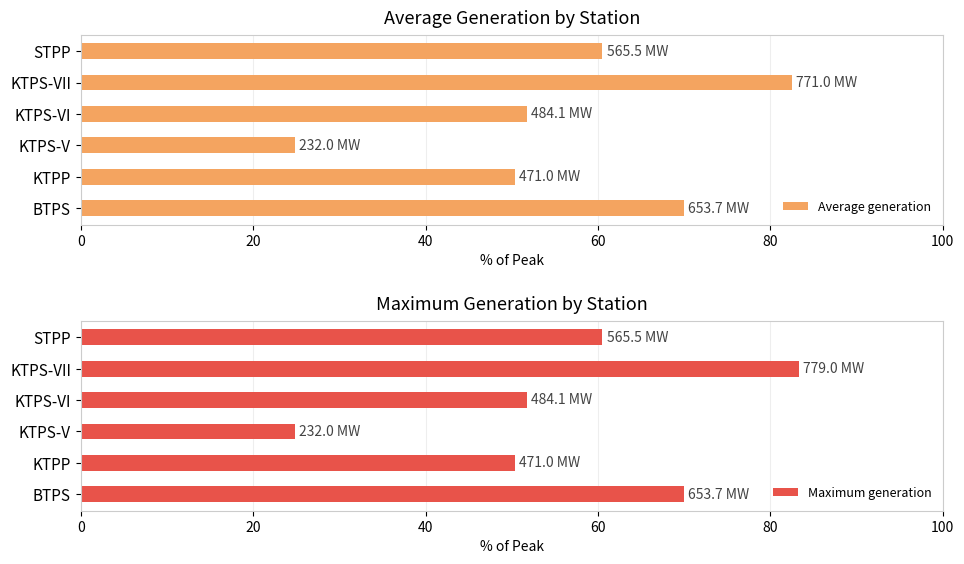

What is the minimum value shown in the chart?

24.8